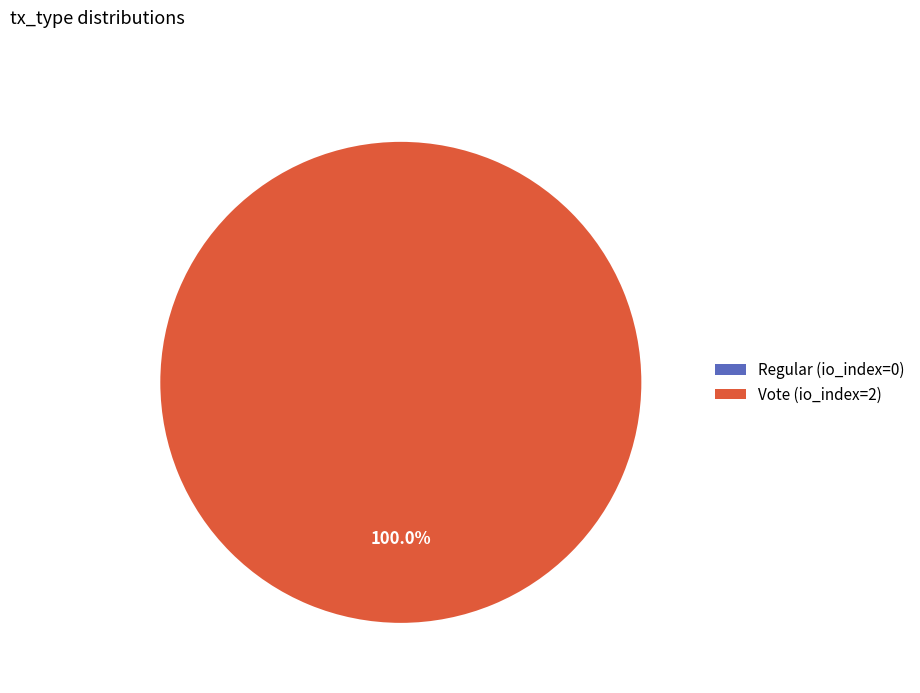

Which has a higher value, Vote (io_index=2) or Regular (io_index=0)?

Vote (io_index=2)